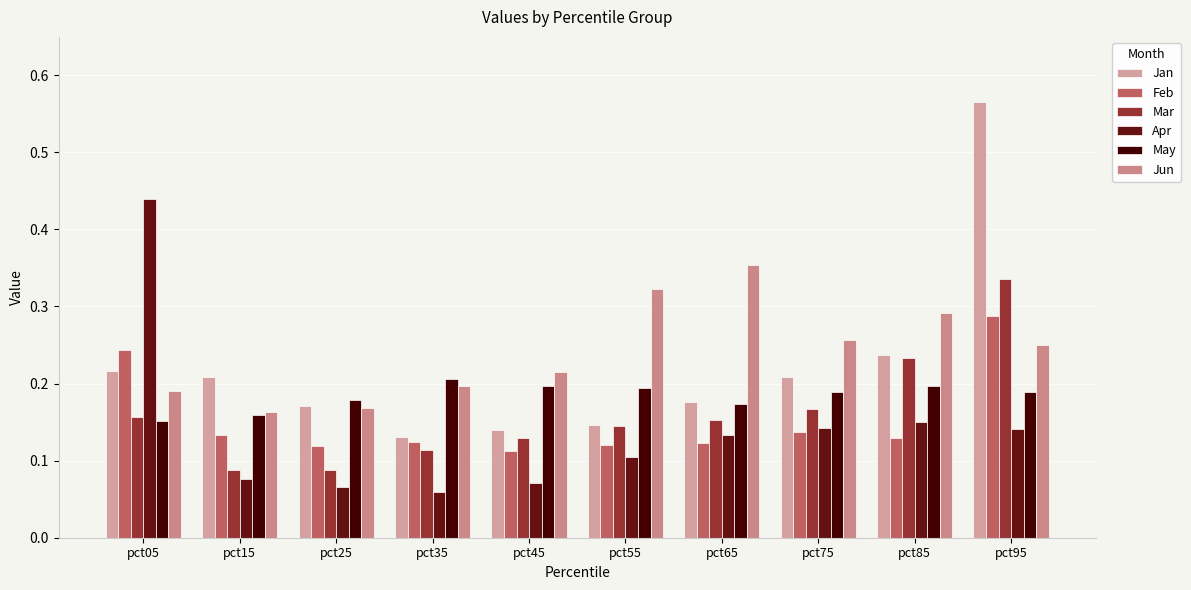

What is the total value across all series at pct05?

1.4